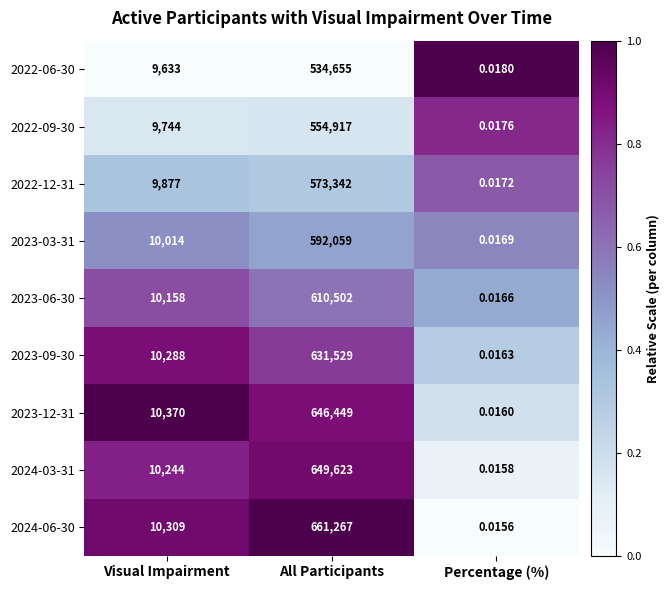

At which label is 2022-12-31 closest to 286671?

Visual Impairment